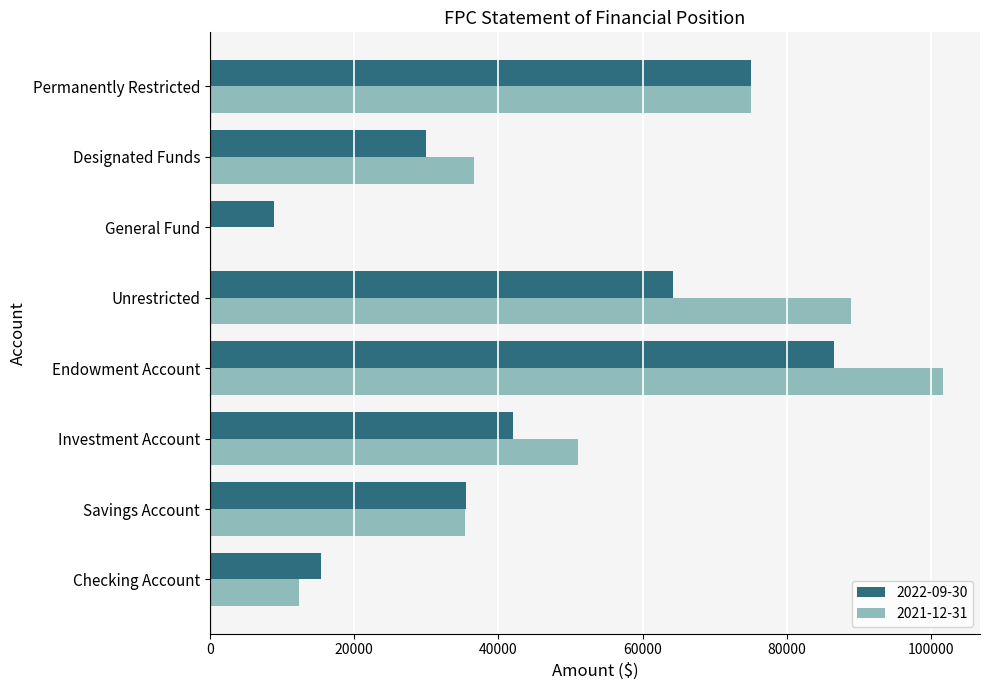

How many series are shown in this chart?

2